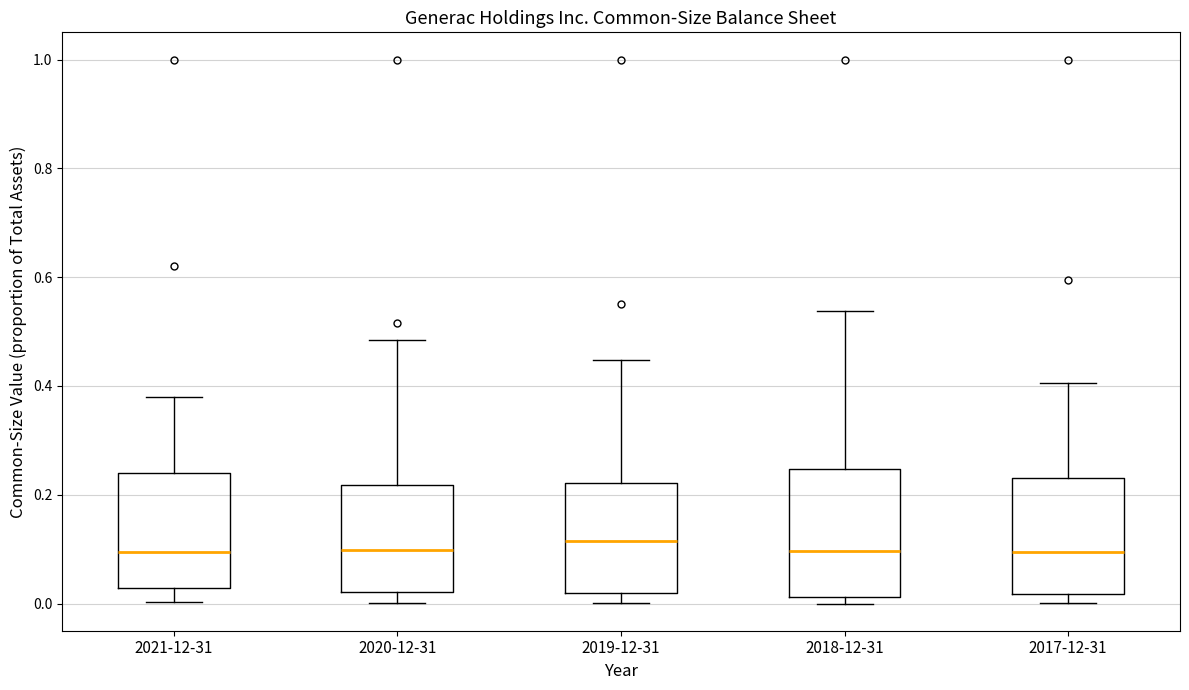

Reading left to right, transcribe this box plot: for each box, give where its median line is, the range the box spans, and where its two whiskers end, as read against the y-axis. The values are not printed on the chart, so give them approximately, as read against the axis.

2021-12-31: median 0.10, box 0.02 to 0.24, whiskers 0.00 to 0.38
2020-12-31: median 0.10, box 0.02 to 0.22, whiskers 0.00 to 0.48
2019-12-31: median 0.12, box 0.02 to 0.22, whiskers 0.00 to 0.44
2018-12-31: median 0.10, box 0.02 to 0.24, whiskers 0.00 to 0.54
2017-12-31: median 0.10, box 0.02 to 0.24, whiskers 0.00 to 0.40